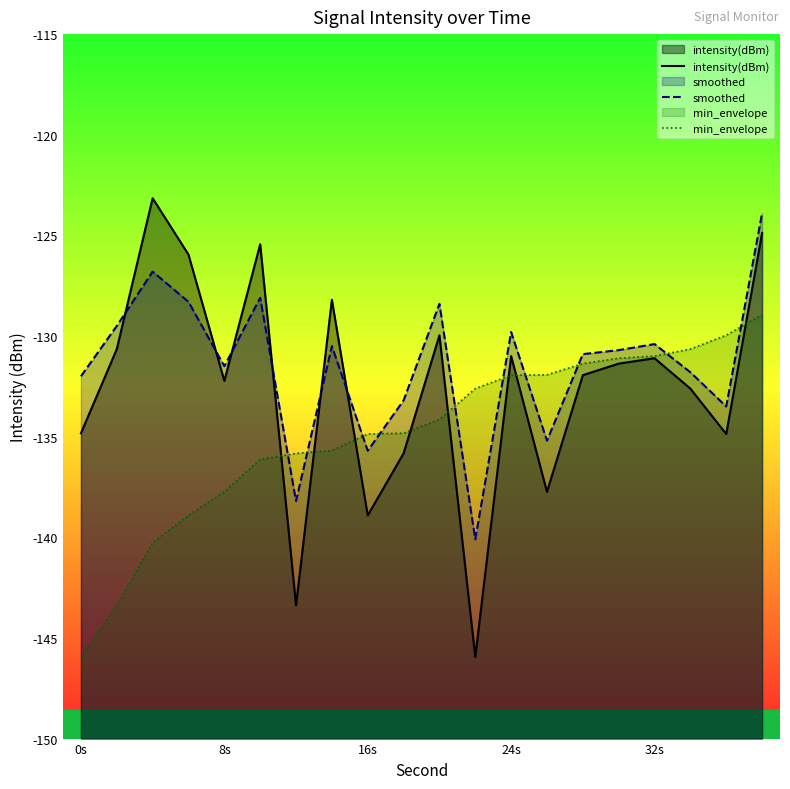

Count the number of categories in the chart.

20